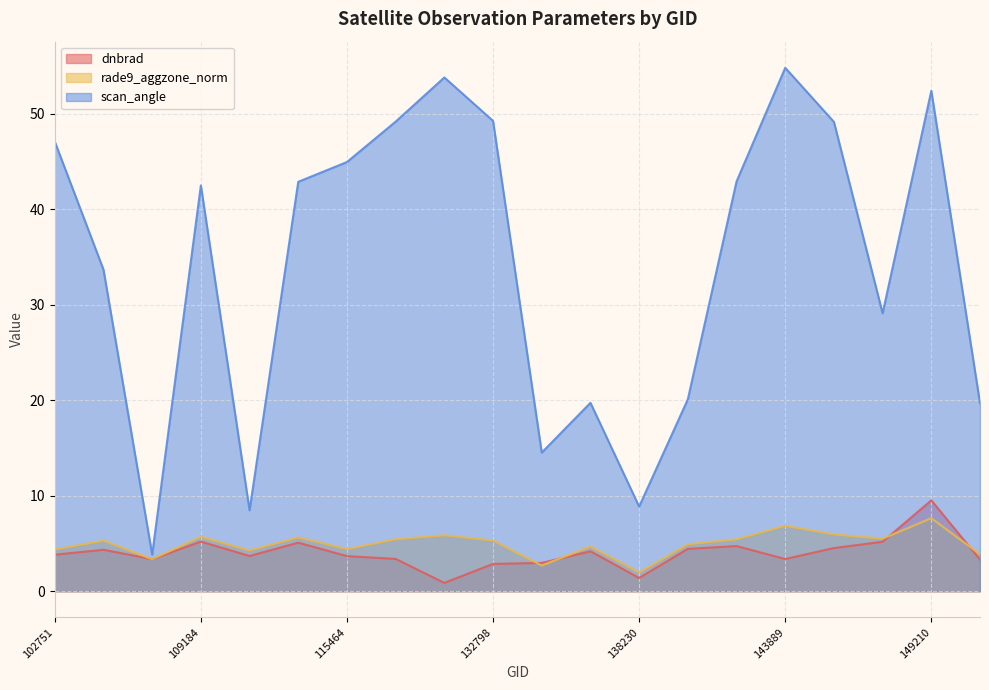

Where is dnbrad nearest to the value 5?

115226